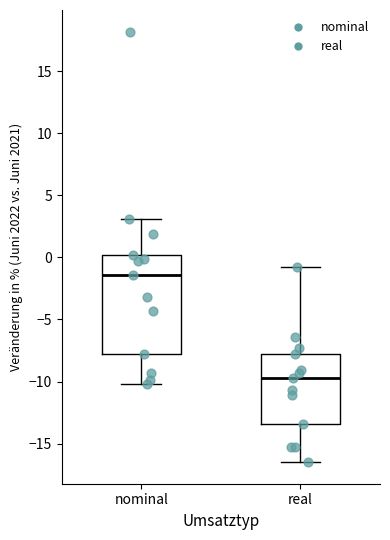

Reading left to right, read every box against the y-axis: the position of its median line, the range the box covers, and the ends of its whiskers. The values are not printed on the chart, so give them approximately, as read against the axis.

nominal: median -1.5, box -8.0 to 0.0, whiskers -10.0 to 3.0
real: median -9.5, box -13.5 to -8.0, whiskers -16.5 to -1.0